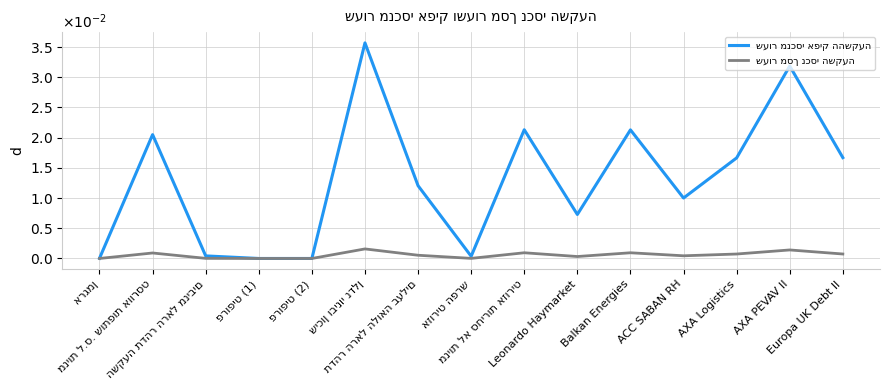

Does the chart display data point markers on the line(s)?

No